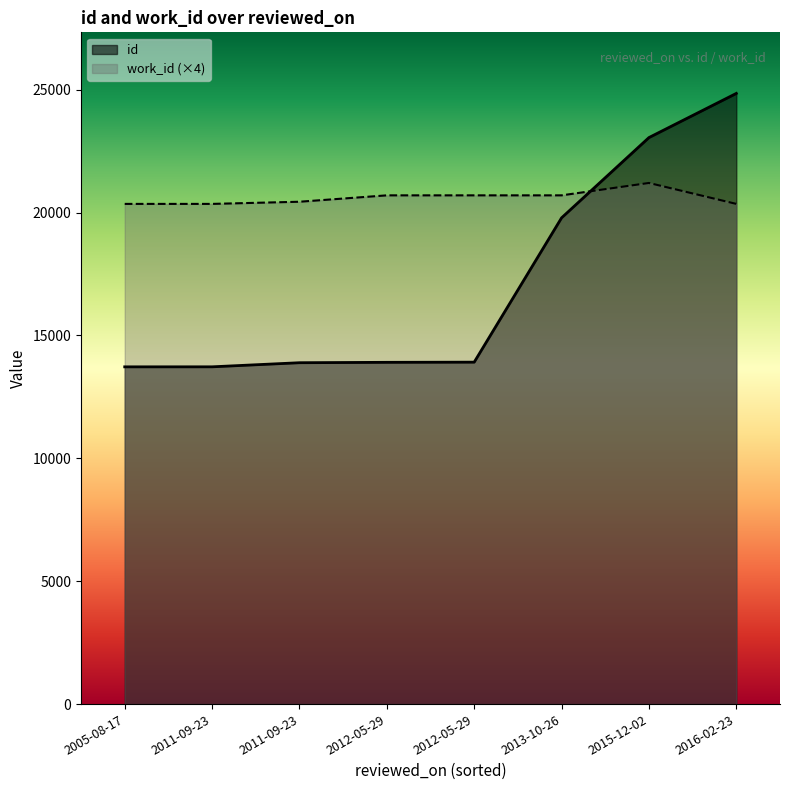

What is the difference between the highest and lowest values at 2011-09-23?

6630